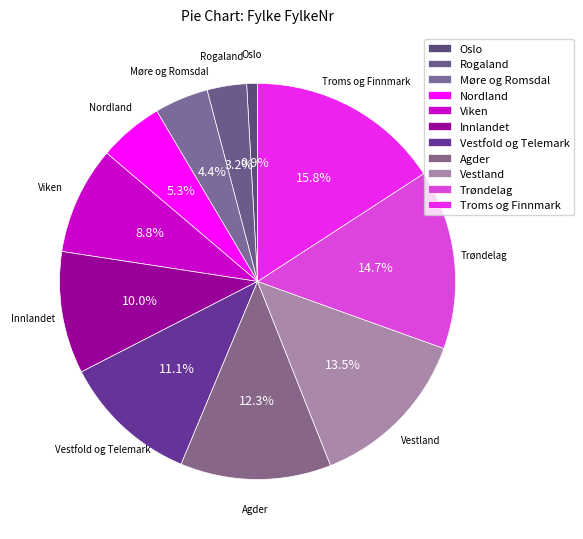

The Troms og Finnmark slice represents 16% of the pie. True or false?

True